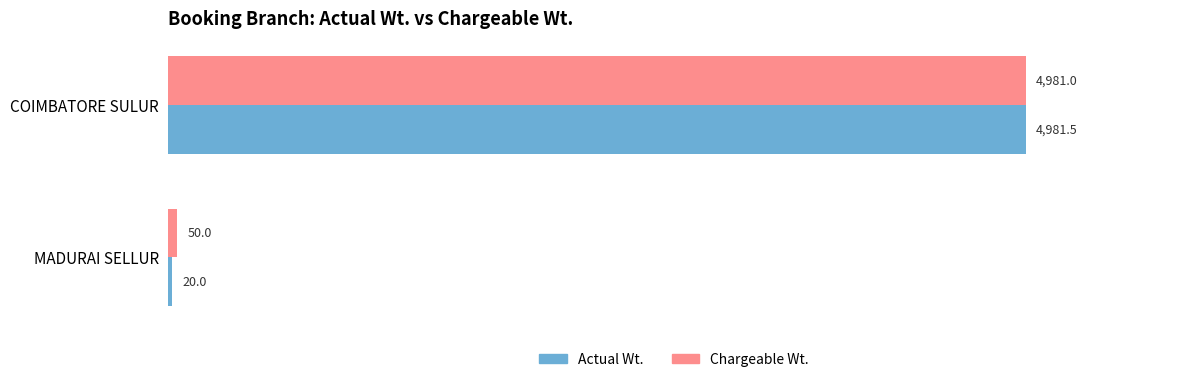

What are all the series names shown in the legend?

Actual Wt., Chargeable Wt.